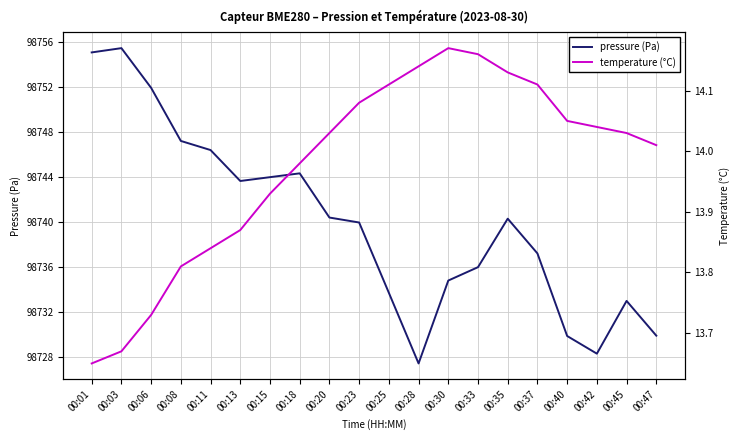

What is the maximum value shown in the chart?

98755.5